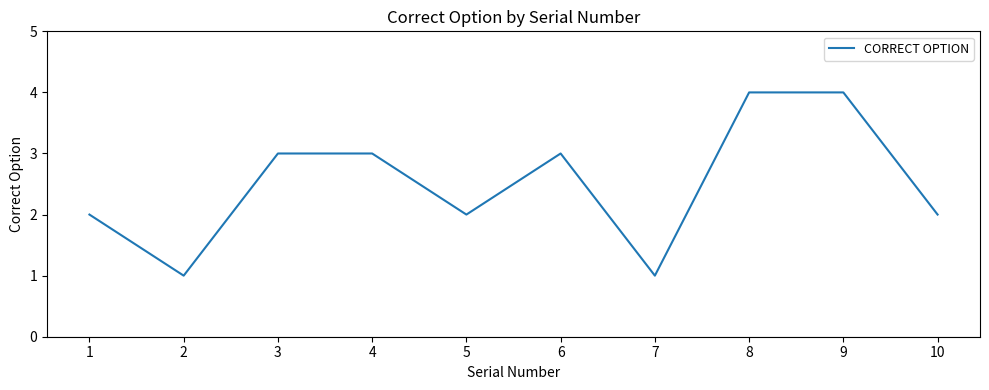

What is the maximum value shown in the chart?

4